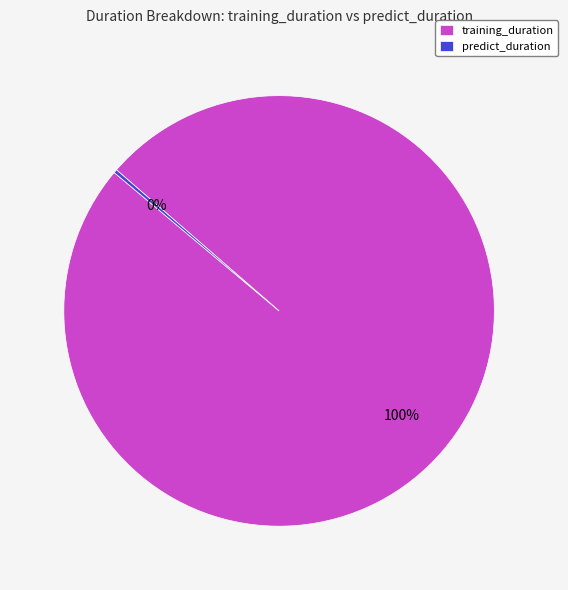

To the nearest percent, what is the average slice percentage?

50%